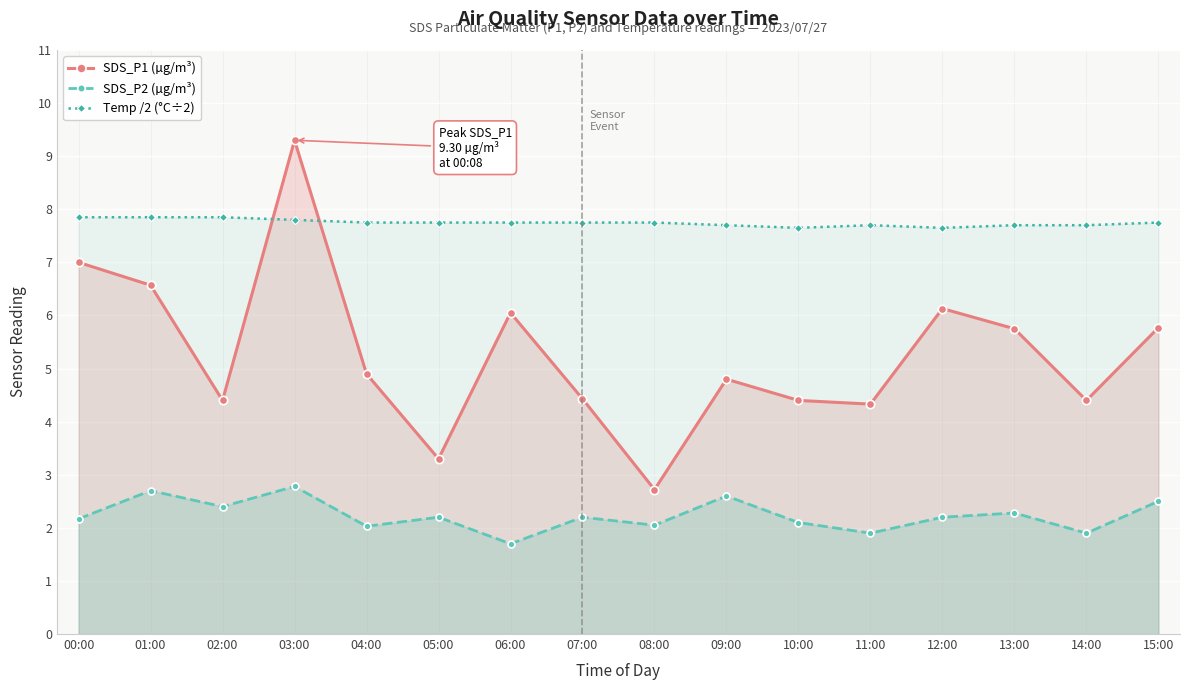

What position from the right is 01:00?

15